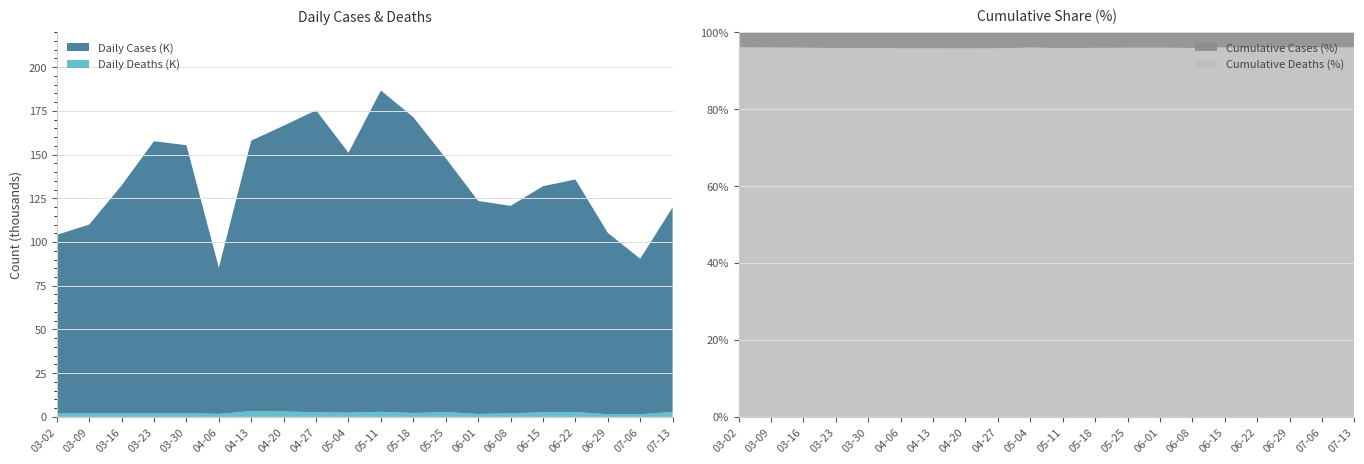

Reading left to right, list all the values displayed in this chart.

Daily Cases: 2021-03-02=102125	2021-03-09=107841	2021-03-16=130360	2021-03-23=155448	2021-03-30=153232	2021-04-06=83643	2021-04-13=154733	2021-04-20=163385	2021-04-27=172800	2021-05-04=148639	2021-05-11=183773	2021-05-18=169184	2021-05-25=145272	2021-06-01=121806	2021-06-08=118655	2021-06-15=129334	2021-06-22=133057	2021-06-29=103745	2021-07-06=88904	2021-07-13=117049
Daily Deaths: 2021-03-02=1973	2021-03-09=2157	2021-03-16=2017	2021-03-23=2209	2021-03-30=2162	2021-04-06=1703	2021-04-13=3275	2021-04-20=3148	2021-04-27=2576	2021-05-04=2416	2021-05-11=2922	2021-05-18=2231	2021-05-25=2705	2021-06-01=1696	2021-06-08=2036	2021-06-15=2580	2021-06-22=2724	2021-06-29=1527	2021-07-06=1535	2021-07-13=2755
Cumulative Cases (M): 2021-03-02=22724397	2021-03-09=23535569	2021-03-16=24470087	2021-03-23=25527313	2021-03-30=26674532	2021-04-06=27704099	2021-04-13=27997577	2021-04-20=28339598	2021-04-27=27393958	2021-05-04=23813542	2021-05-11=25874073	2021-05-18=24952621	2021-05-25=24615359	2021-06-01=24234580	2021-06-08=25371865	2021-06-15=23664903	2021-06-22=23108246	2021-06-29=23338824	2021-07-06=23427728	2021-07-13=22841446
Cumulative Deaths: 2021-03-02=549967	2021-03-09=565237	2021-03-16=579943	2021-03-23=595719	2021-03-30=613080	2021-04-06=629508	2021-04-13=635131	2021-04-20=641617	2021-04-27=624014	2021-05-04=570233	2021-05-11=601565	2021-05-18=587333	2021-05-25=582648	2021-06-01=576458	2021-06-08=593510	2021-06-15=567817	2021-06-22=557907	2021-06-29=561545	2021-07-06=563080	2021-07-13=552722